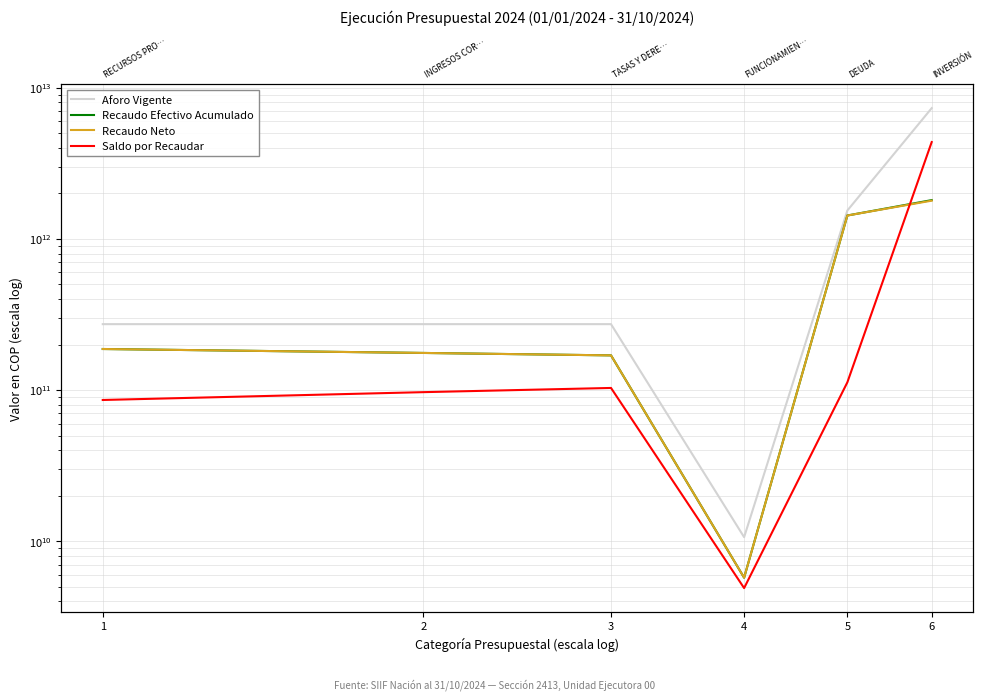

Rank the series at 2 from highest to lowest value.

Aforo Vigente, Recaudo Efectivo Acumulado, Recaudo Neto, Saldo por Recaudar